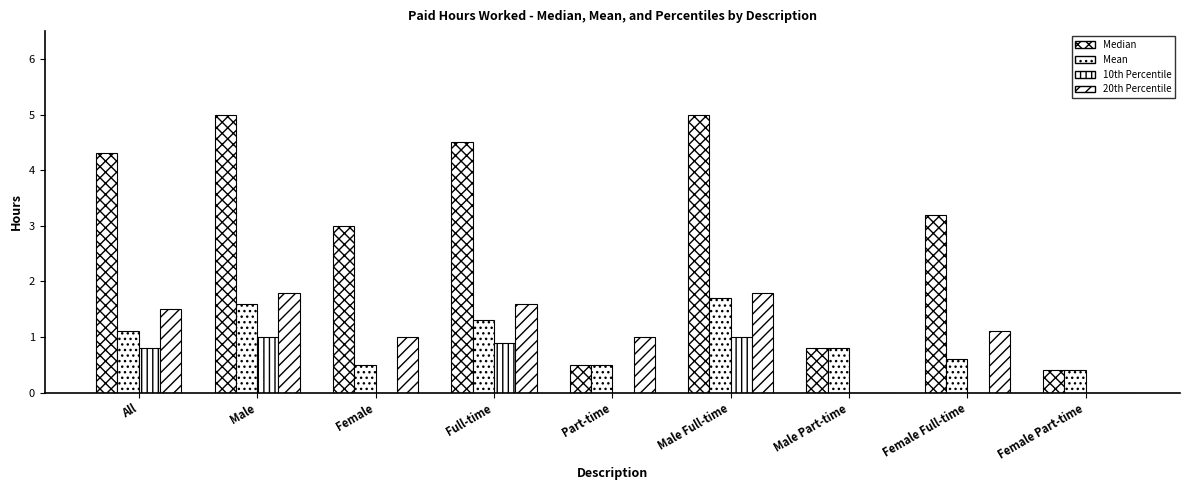

How many categories are shown in the chart?

9